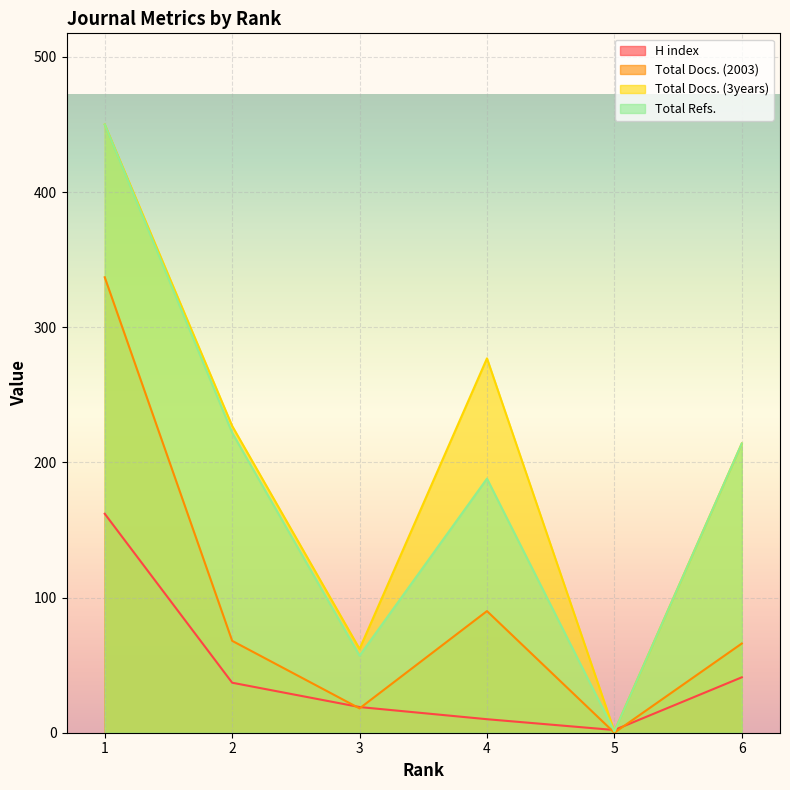

What are all the series names shown in the legend?

H index, Total Docs. (2003), Total Docs. (3years), Total Refs.